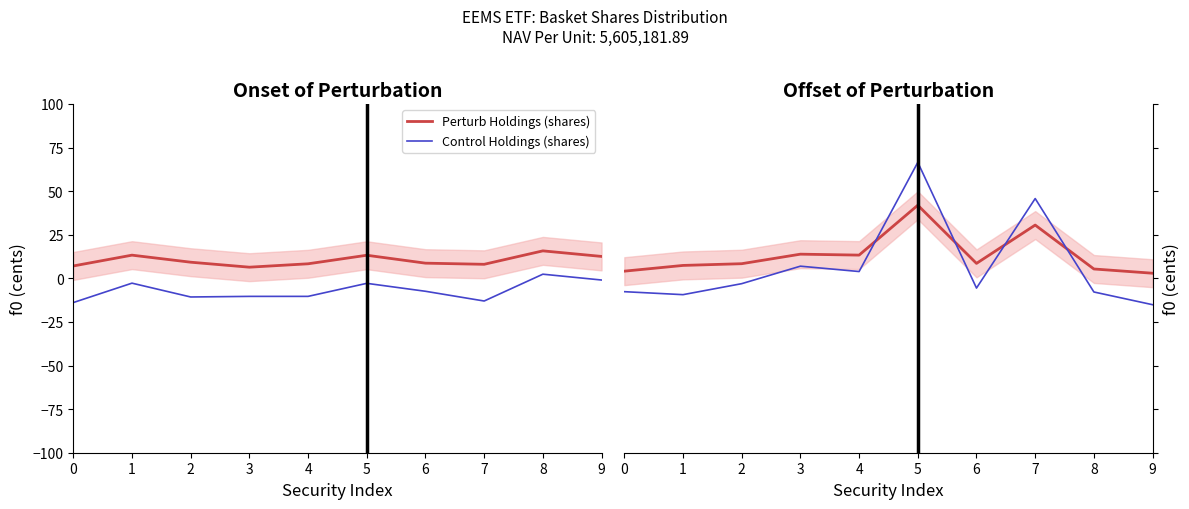

At which label does Control Holdings (shares) reach its peak?

5